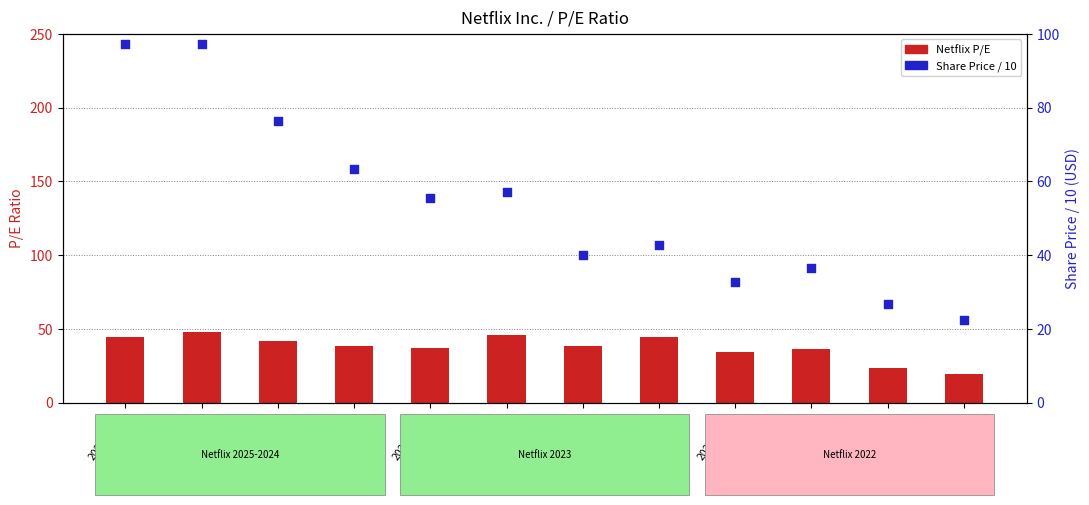

Which series contains the lowest Y value?

Netflix P/E